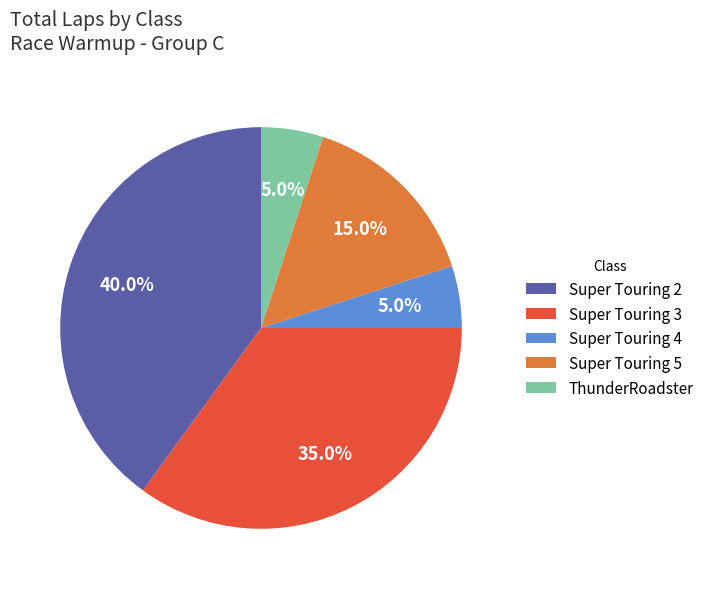

Is it true that ThunderRoadster is 5% of the pie?

True